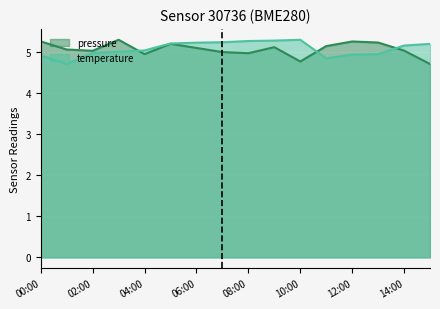

List the labels in order of pressure value, smallest first.

15:00, 10:00, 04:00, 08:00, 07:00, 02:00, 14:00, 01:00, 06:00, 09:00, 11:00, 05:00, 13:00, 12:00, 00:00, 03:00